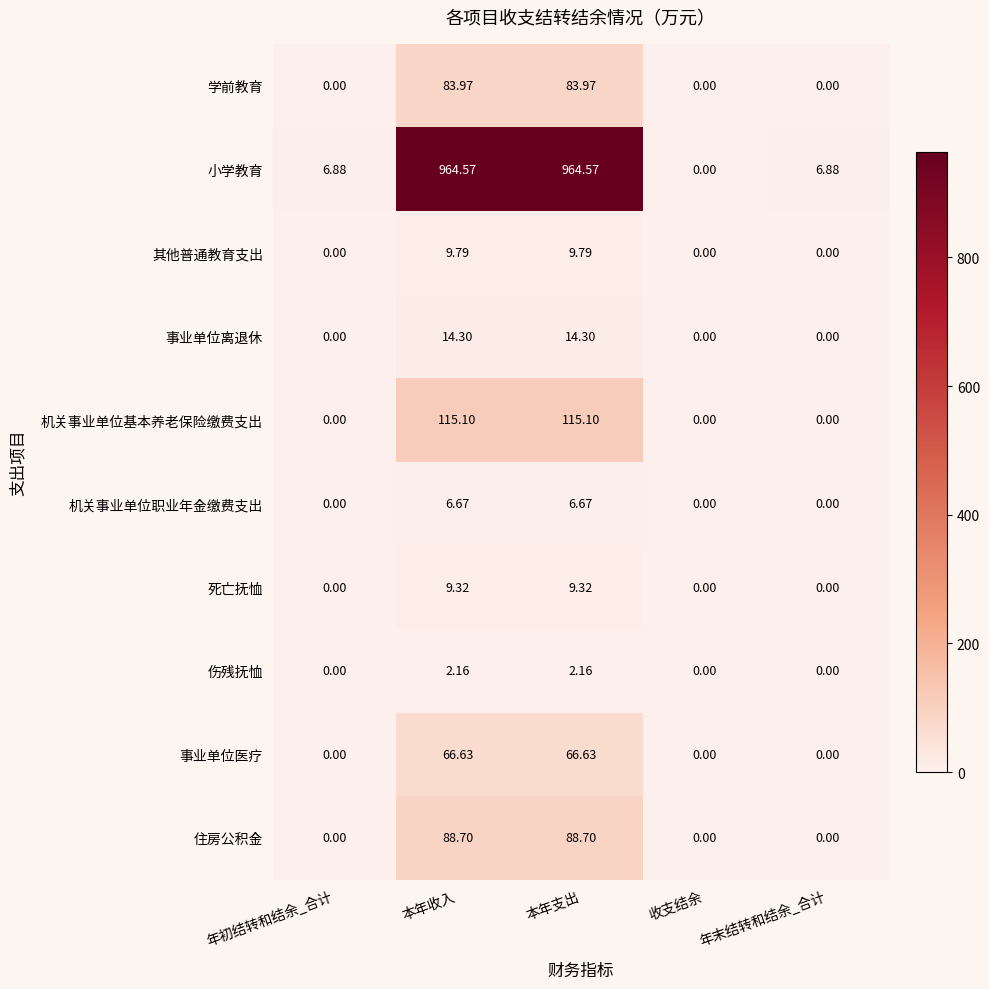

Which series has the largest total across all categories?

小学教育